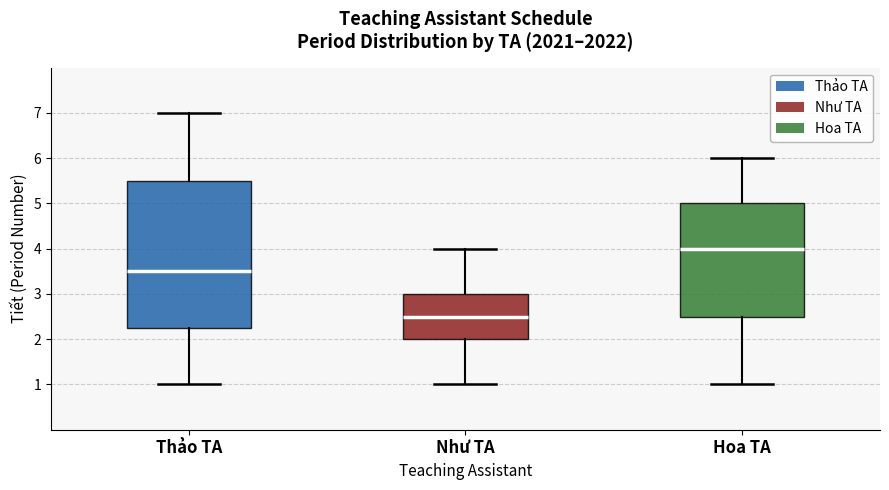

Comparing the boxes themselves (not the whiskers), which one is the tallest?

Thảo TA